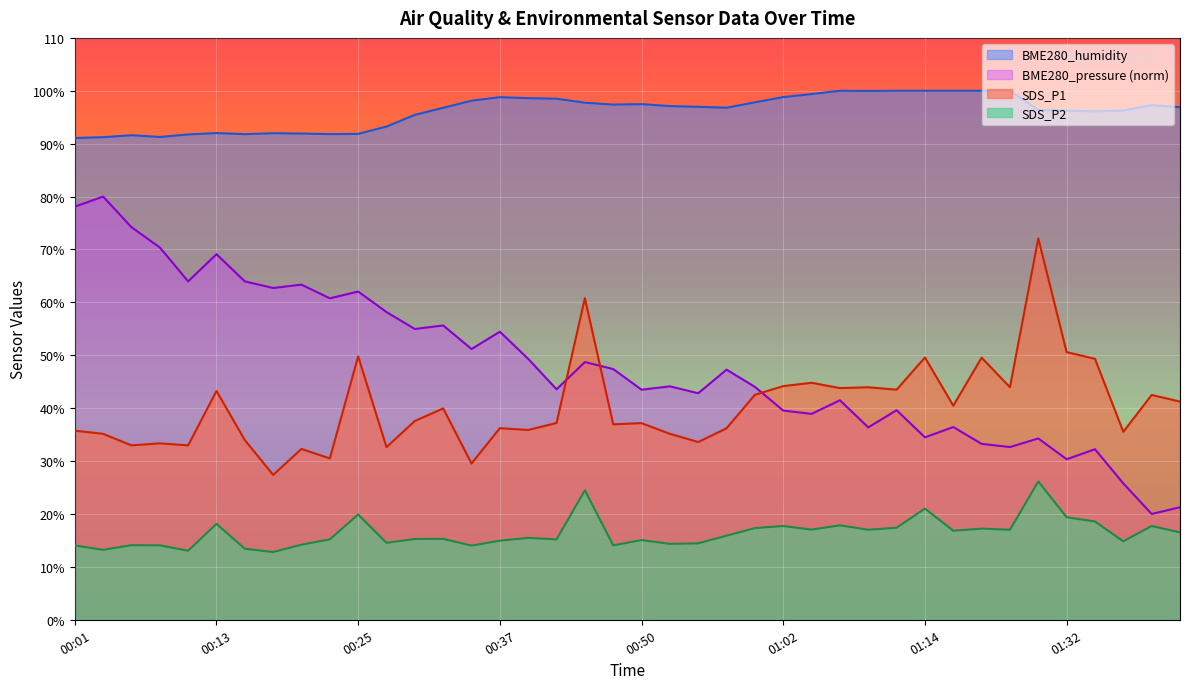

Rank the series at 00:50 from lowest to highest value.

SDS_P2, SDS_P1, BME280_pressure (norm), BME280_humidity